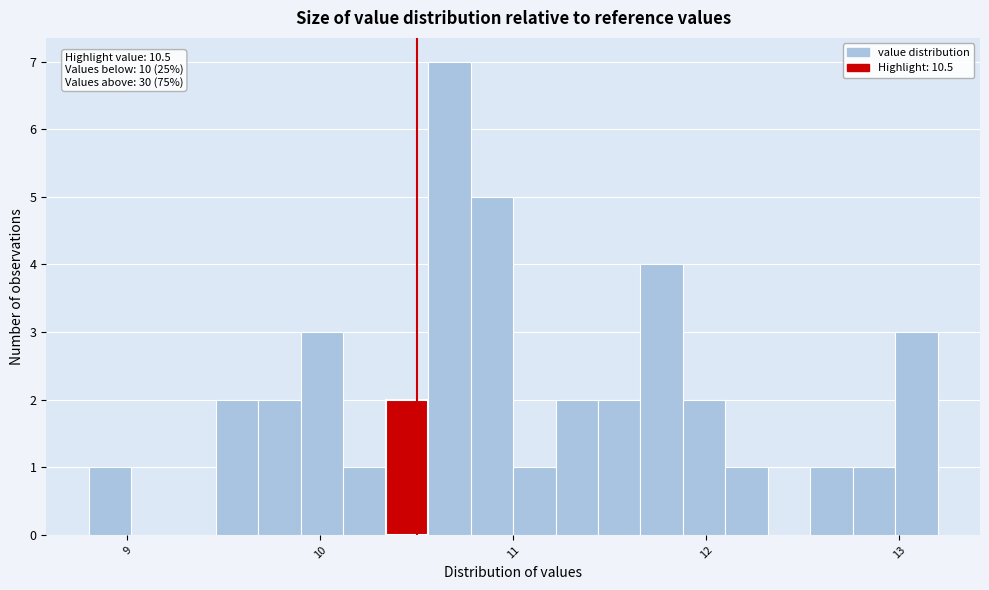

Around what value on the x-axis is the tallest bar? Give the approximate position of its centre, as read against the axis.

10.7